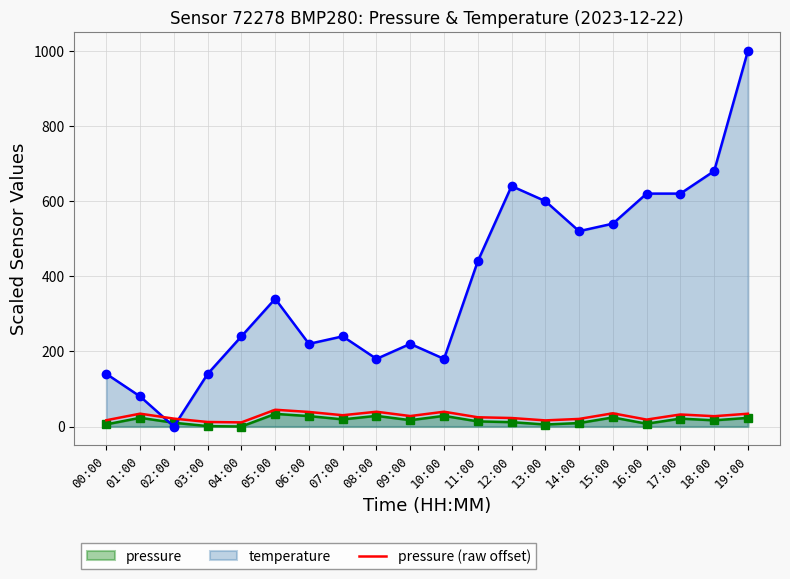

What is the label of the 14th point from the right?

06:00